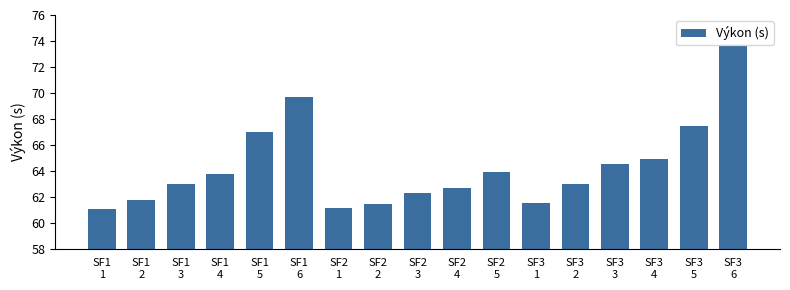

What is the difference between the second highest and second lowest values?

8.6